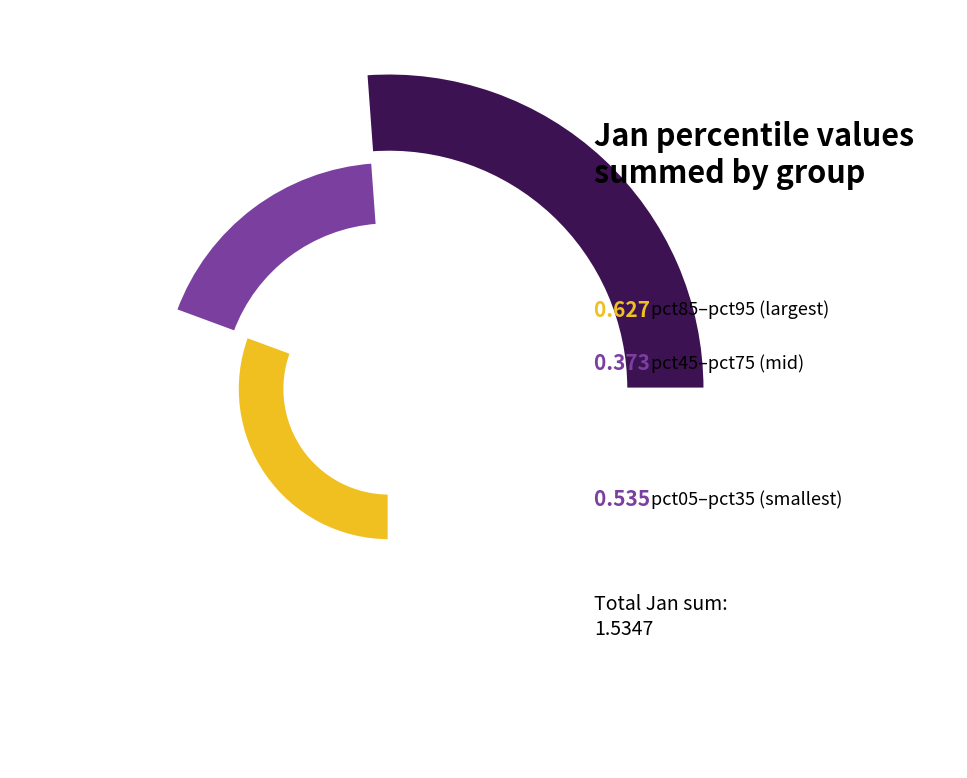

Do pct35 and pct25 together represent more than half of the pie?

No